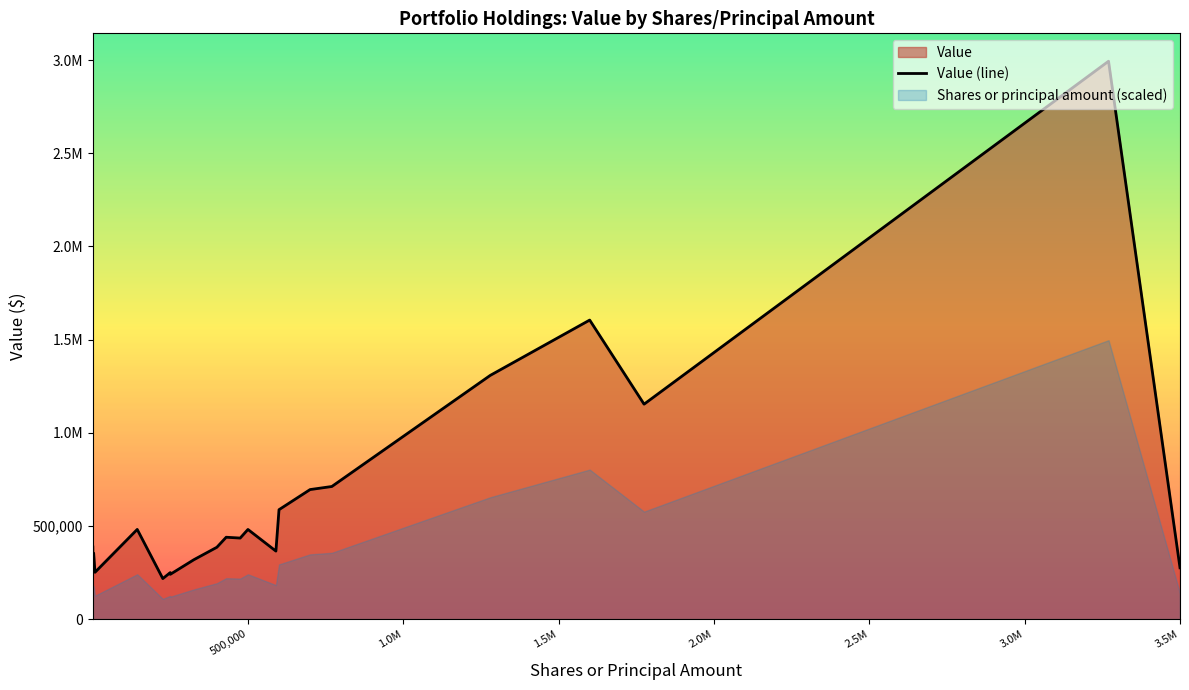

How many values are below 434858?

11